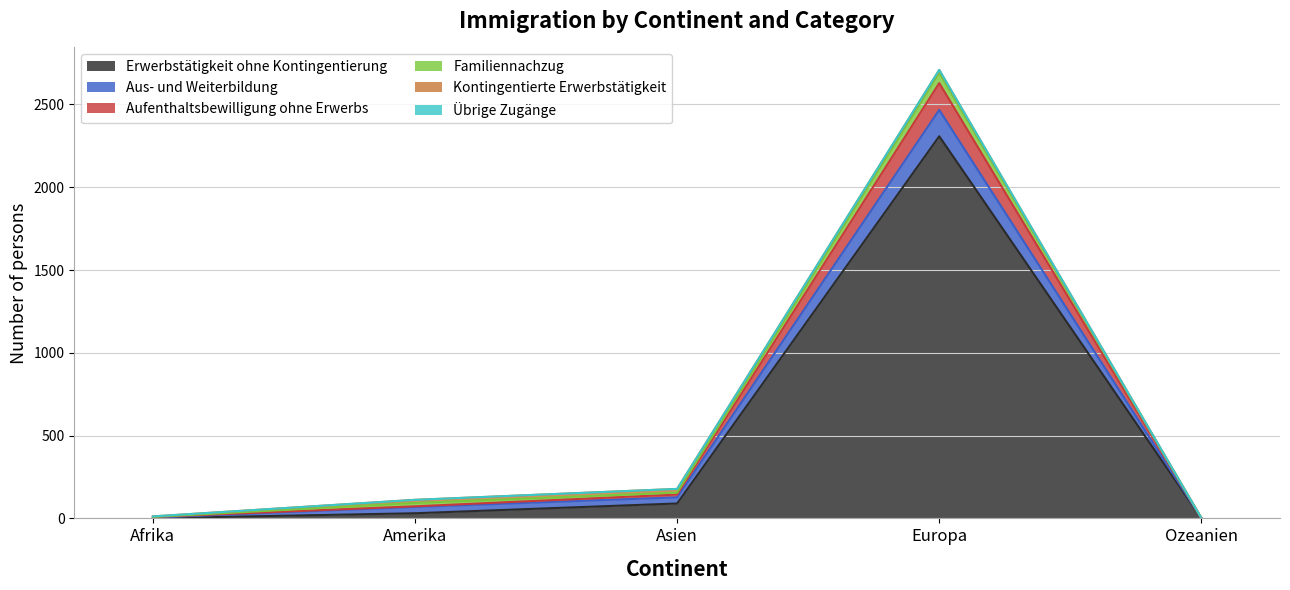

Where is Erwerbstätigkeit ohne Kontingentierung nearest to the value 1154?

Asien